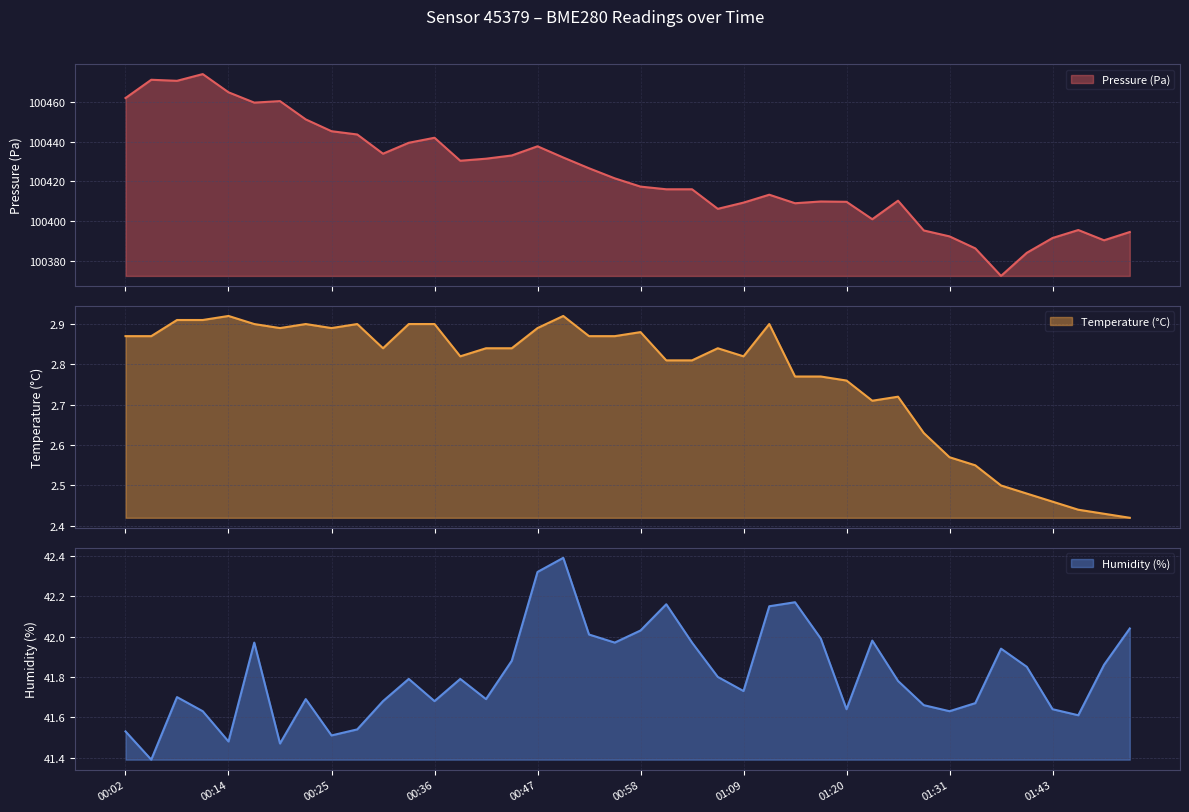

What is the smallest value displayed?

2.4